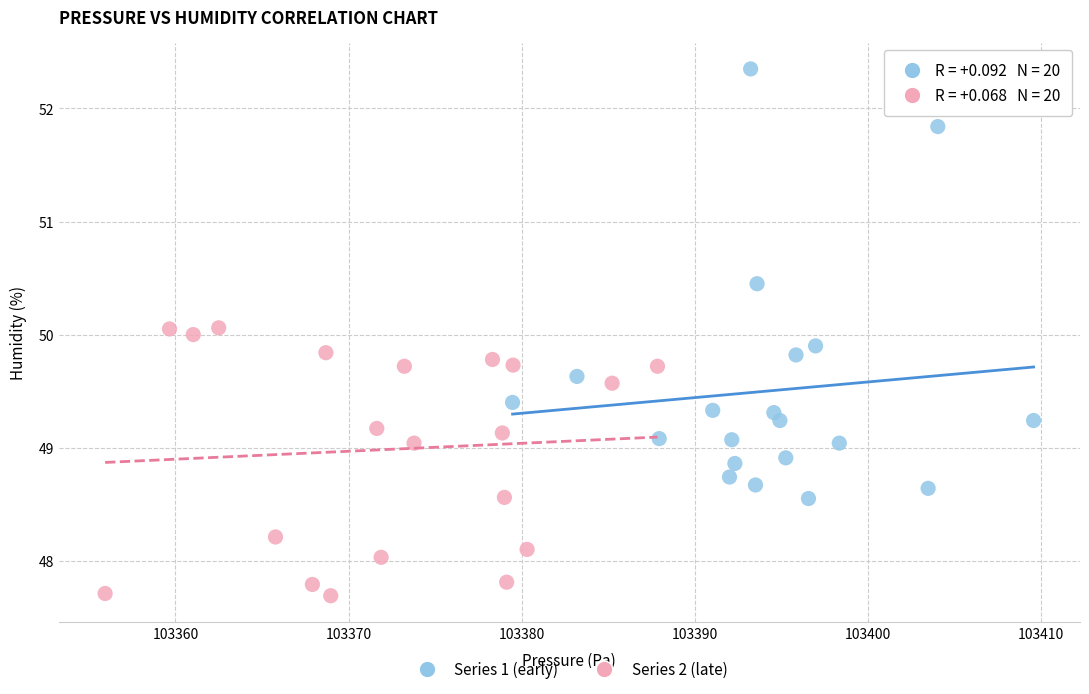

Which series has the largest Y range (max minus min)?

Series 1 (early)